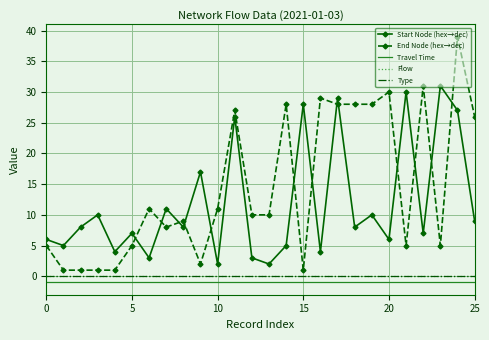

In Start Node (hex→dec), how many points are higher than both neighbors (excluding endpoints)?

10